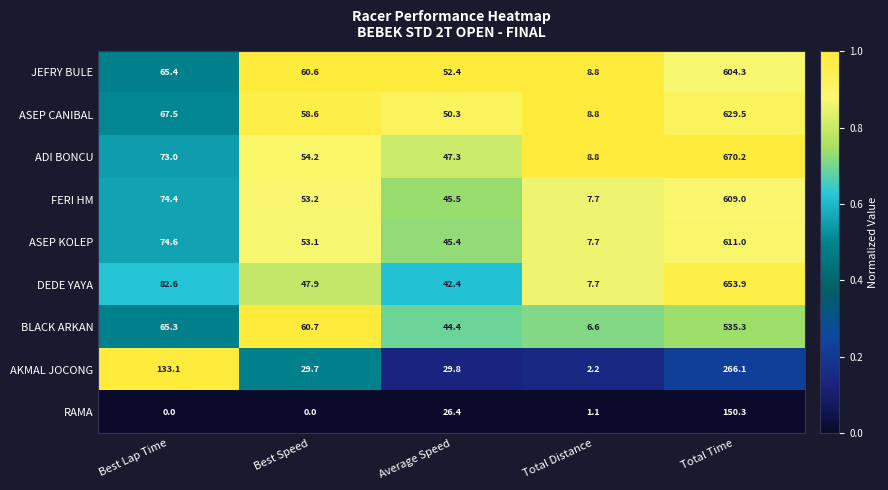

At which category is the sum across all series the highest?

Total Time